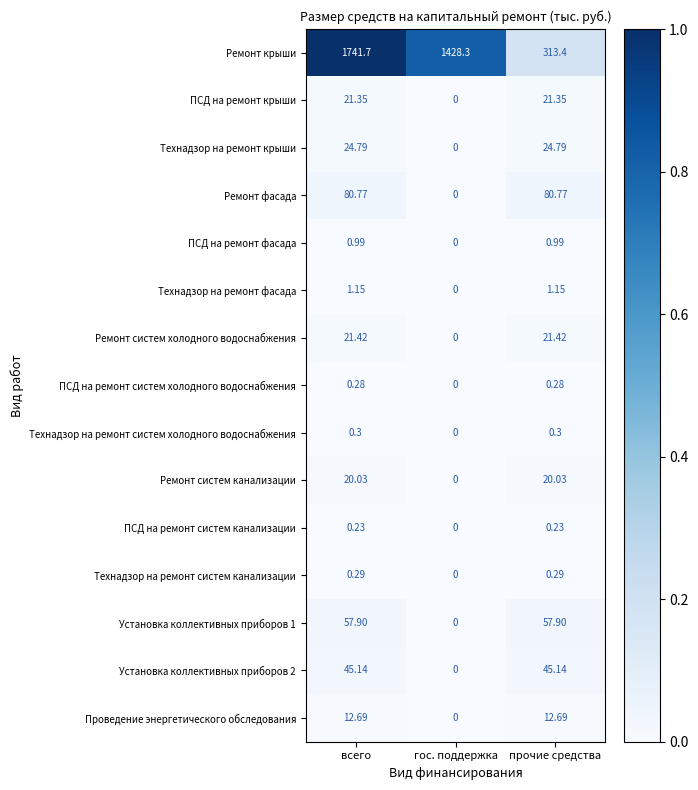

Which series has the largest range (max minus min)?

Ремонт крыши